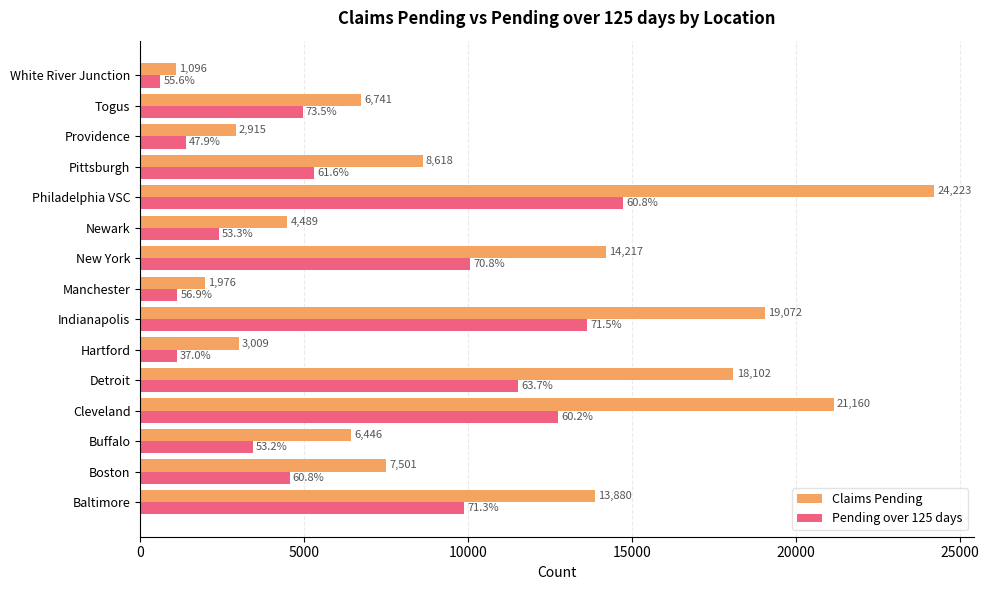

What is the difference between the highest and lowest values at Cleveland?

8414